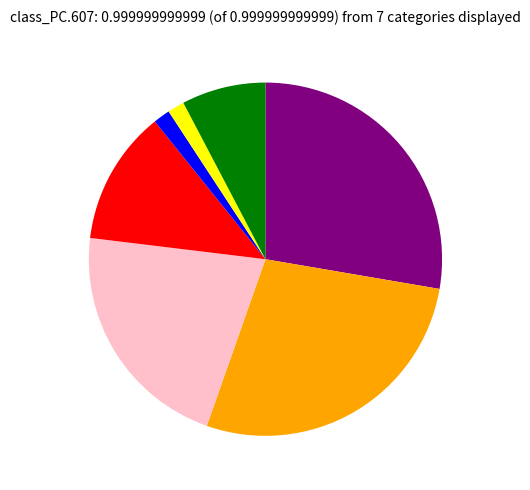

Does any single category account for the majority?

No